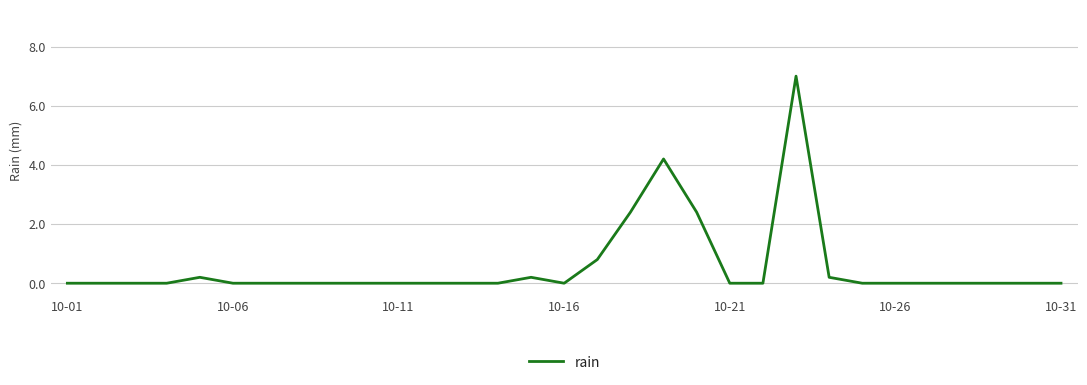

What is the maximum value shown in the chart?

7.0